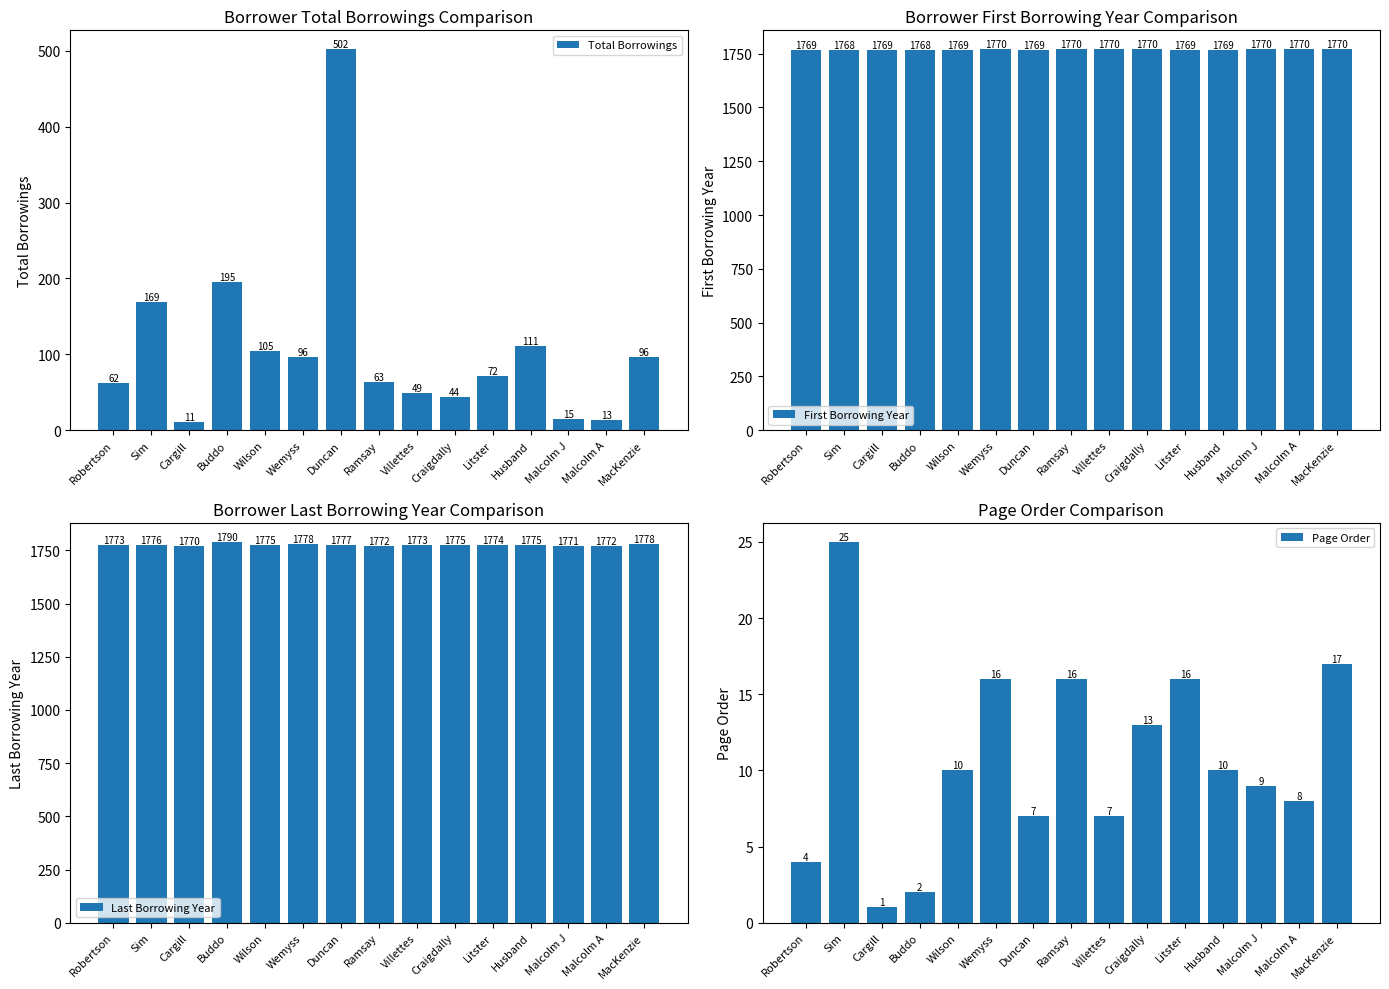

How many First Borrowing Year values are between 1769 and 1770?

13